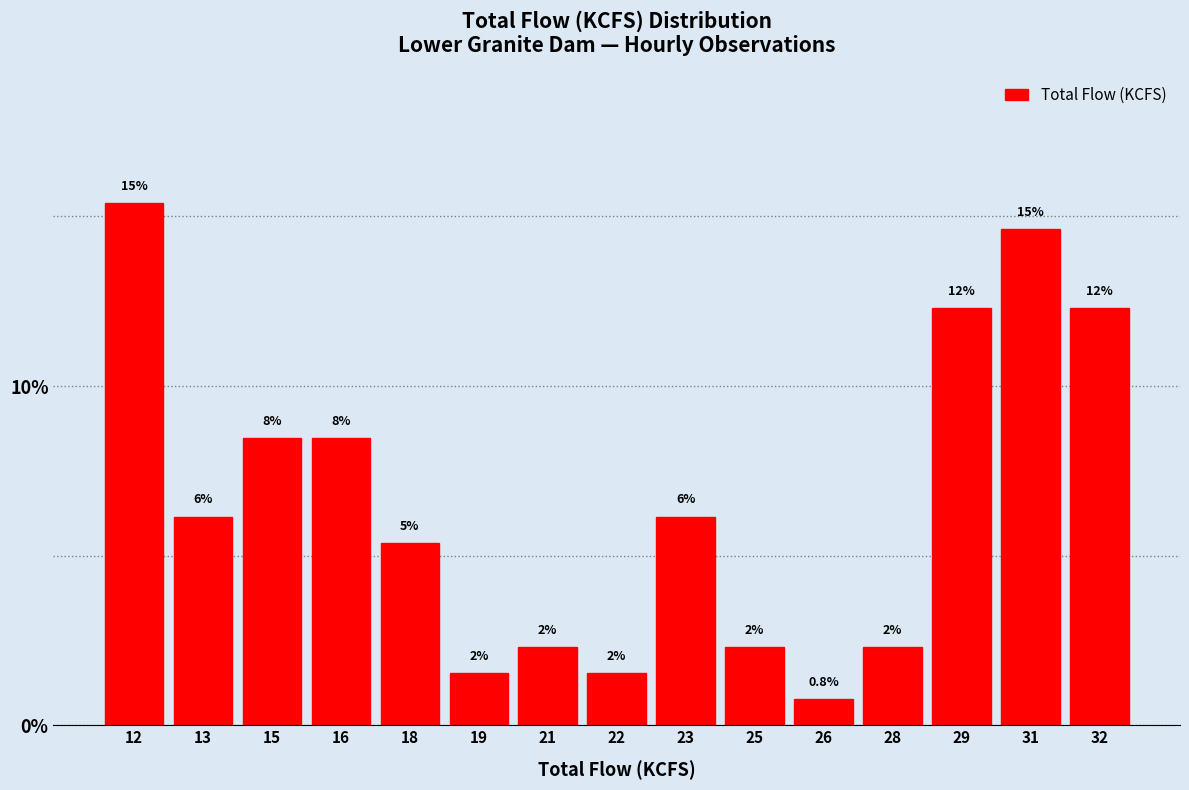

Are the bars horizontal?

No